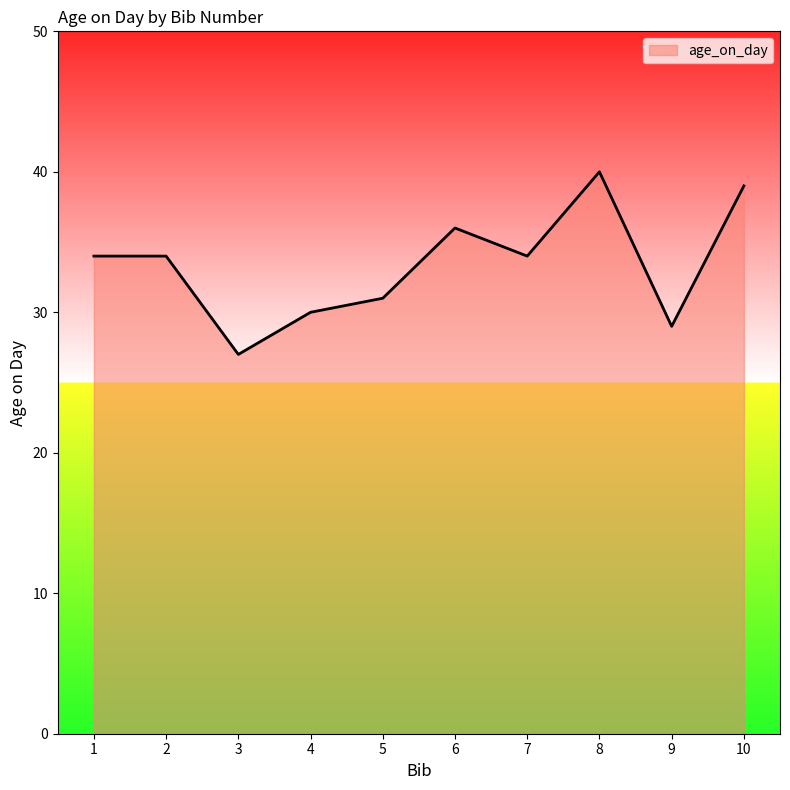

Approximately how many times larger is the value at 9 compared to 2?

0.9